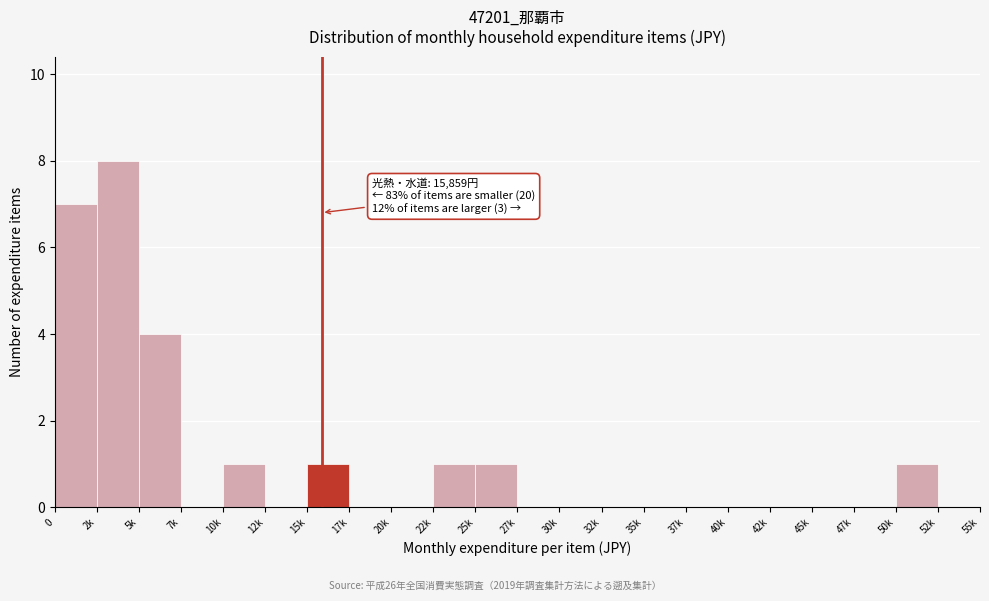

Reading right to left, extract all data points from this chart.

52k=0	50k=1	47k=0	45k=0	42k=0	40k=0	37k=0	35k=0	32k=0	30k=0	27k=0	25k=1	22k=1	20k=0	17k=0	15k=1	12k=0	10k=1	7k=0	5k=4	2k=8	0=7